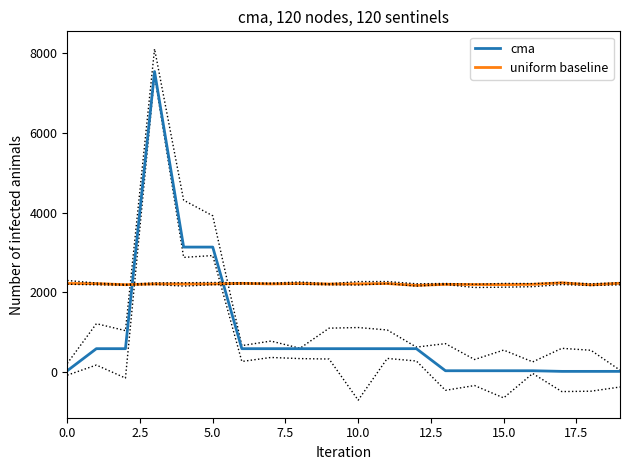

True or false: uniform baseline and cma cross at least once.

True